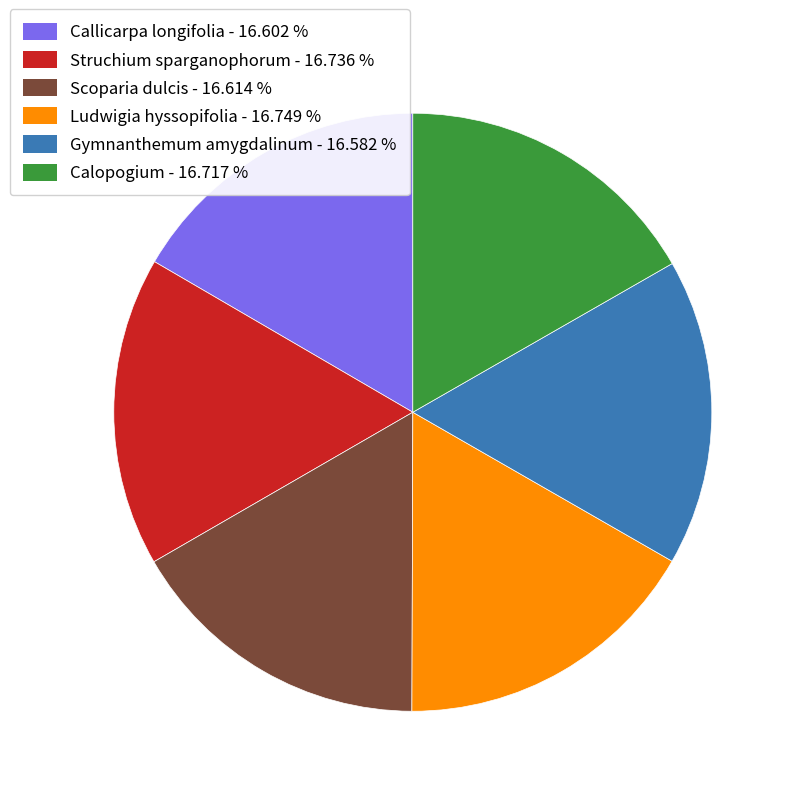

What is the ratio of the value at Calopogium - 16.717 % to the value at Scoparia dulcis - 16.614 %?

1.0